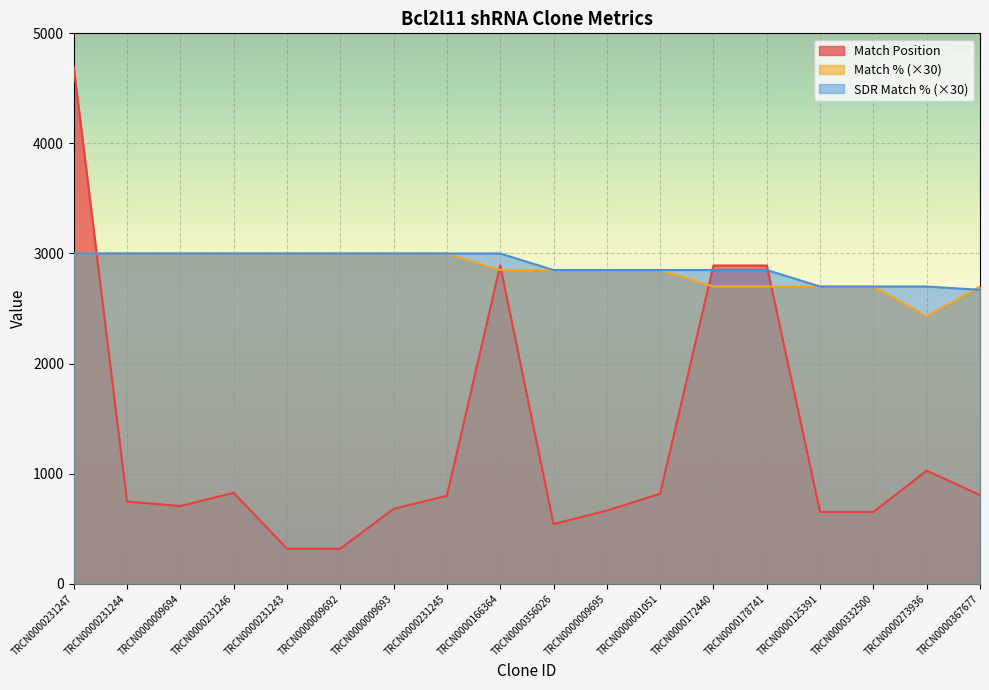

How many lines are shown in the chart?

3